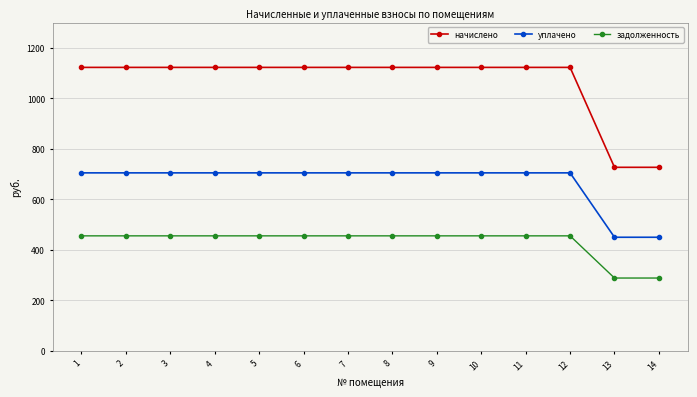

How many lines are shown in the chart?

3